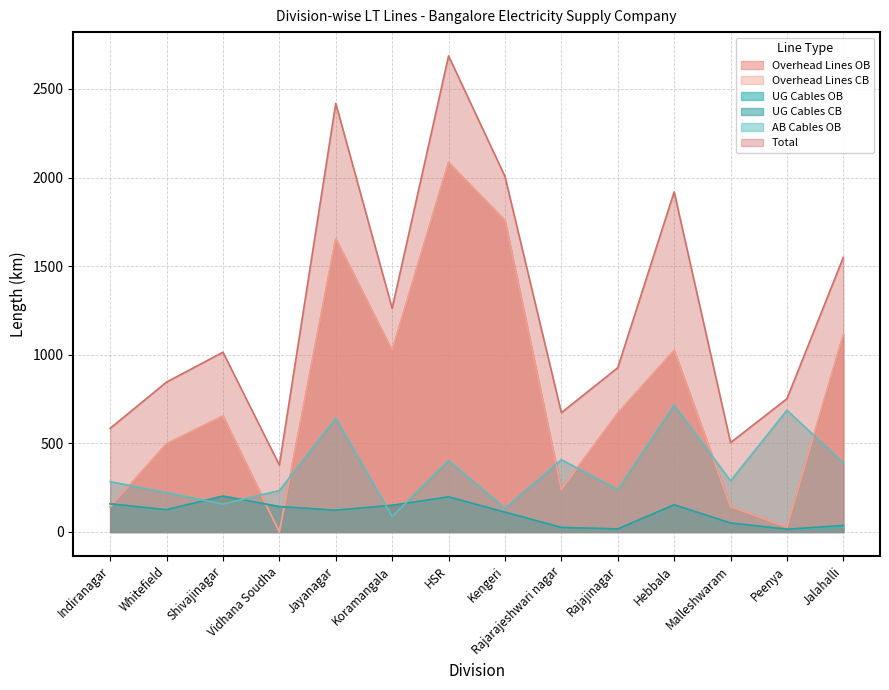

Reading left to right, what are all the values shown in this chart?

Overhead Lines OB: Indiranagar=142.0	Whitefield=497.6	Shivajinagar=654.0	Vidhana Soudha=0.0	Jayanagar=1653.5	Koramangala=1023.8	HSR=2084.6	Kengeri=1756.5	Rajarajeshwari nagar=239.3	Rajajinagar=669.9	Hebbala=1024.4	Malleshwaram=142.7	Peenya=27.1	Jalahalli=1112.4
Overhead Lines CB: Indiranagar=142.0	Whitefield=497.6	Shivajinagar=654.0	Vidhana Soudha=0.0	Jayanagar=1653.5	Koramangala=1023.8	HSR=2084.6	Kengeri=1758.6	Rajarajeshwari nagar=239.3	Rajajinagar=669.9	Hebbala=1024.4	Malleshwaram=142.7	Peenya=27.1	Jalahalli=1115.2
UG Cables OB: Indiranagar=158.8	Whitefield=123.5	Shivajinagar=202.3	Vidhana Soudha=142.8	Jayanagar=122.6	Koramangala=150.5	HSR=195.3	Kengeri=111.9	Rajarajeshwari nagar=25.6	Rajajinagar=17.2	Hebbala=153.3	Malleshwaram=50.6	Peenya=15.7	Jalahalli=27.1
UG Cables CB: Indiranagar=158.8	Whitefield=126.0	Shivajinagar=202.8	Vidhana Soudha=143.3	Jayanagar=122.8	Koramangala=150.8	HSR=198.4	Kengeri=112.1	Rajarajeshwari nagar=25.6	Rajajinagar=17.2	Hebbala=153.6	Malleshwaram=50.6	Peenya=15.7	Jalahalli=36.8
AB Cables OB: Indiranagar=284.1	Whitefield=222.3	Shivajinagar=157.6	Vidhana Soudha=234.2	Jayanagar=641.9	Koramangala=87.2	HSR=403.1	Kengeri=133.0	Rajarajeshwari nagar=408.1	Rajajinagar=239.7	Hebbala=715.8	Malleshwaram=288.6	Peenya=686.8	Jalahalli=390.3
Total: Indiranagar=585.0	Whitefield=845.9	Shivajinagar=1014.4	Vidhana Soudha=377.6	Jayanagar=2418.2	Koramangala=1261.8	HSR=2686.1	Kengeri=2006.3	Rajarajeshwari nagar=673.0	Rajajinagar=926.8	Hebbala=1919.0	Malleshwaram=504.1	Peenya=752.0	Jalahalli=1549.8